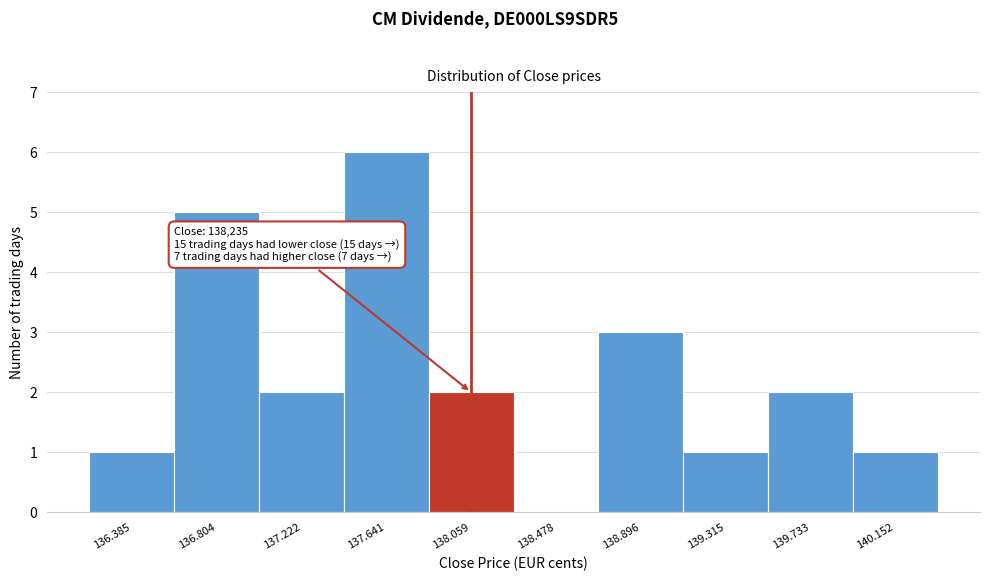

Reading left to right, transcribe all the data shown in this chart.

136.385=1	136.804=5	137.222=2	137.641=6	138.059=2	138.478=0	138.896=3	139.315=1	139.733=2	140.152=1